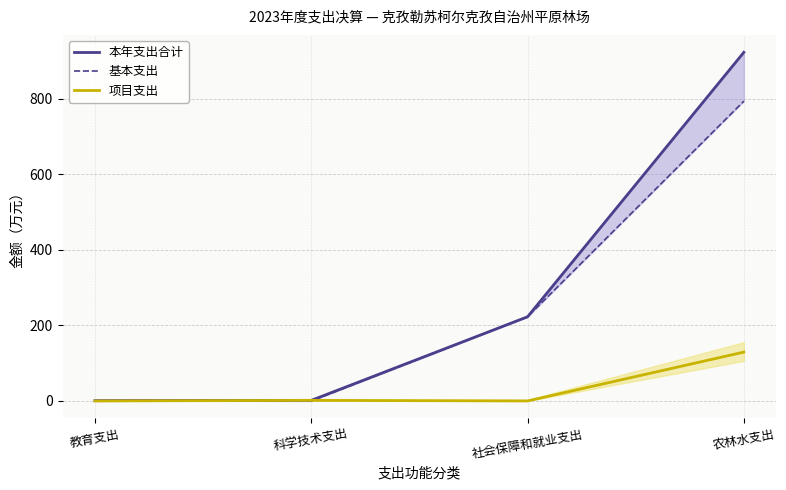

List the labels in order of 基本支出 value, largest first.

农林水支出, 社会保障和就业支出, 教育支出, 科学技术支出